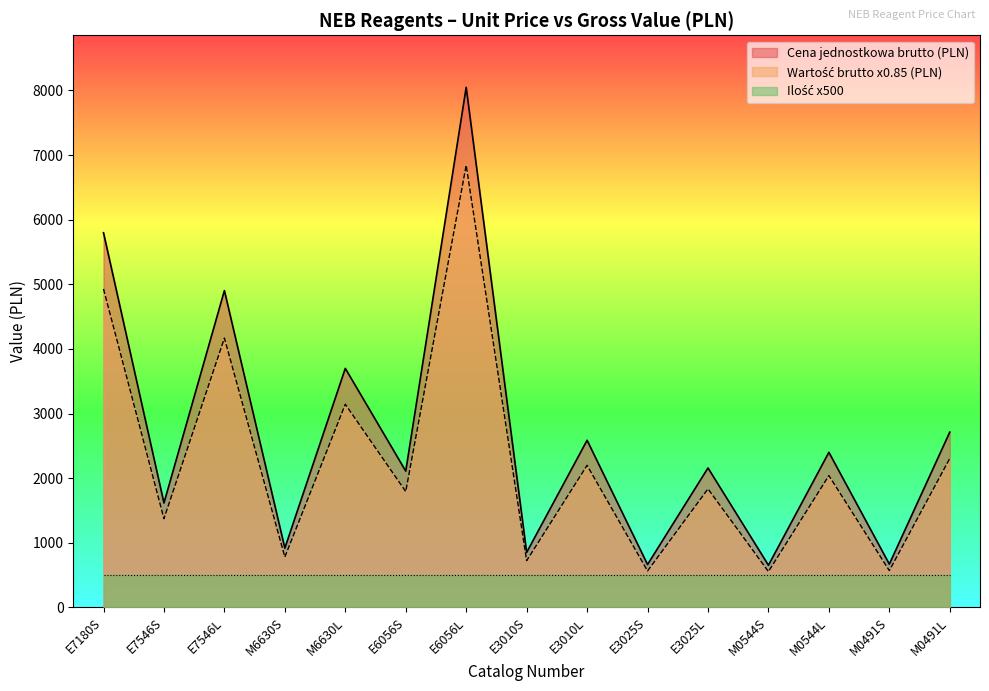

Between E7546S and E6056S, which is larger?

E6056S